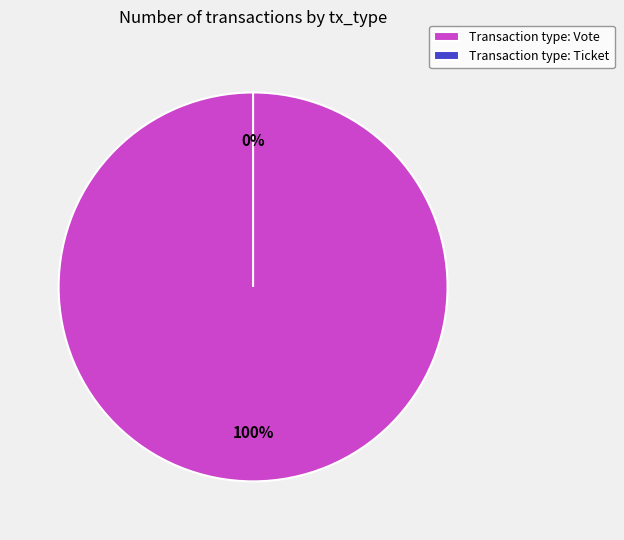

To the nearest percent, what is the combined percentage of Ticket and Vote?

100%